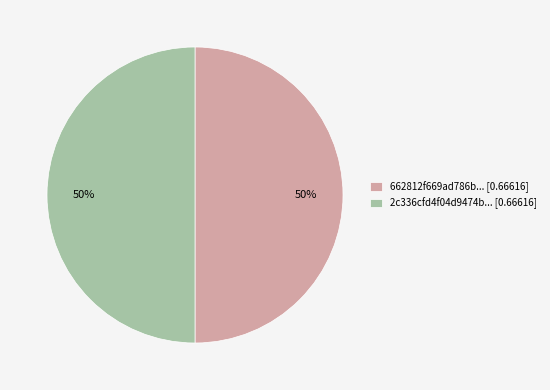

To the nearest percent, what portion does 2c336cfd4f04d9474b... [0.66616] represent?

50%